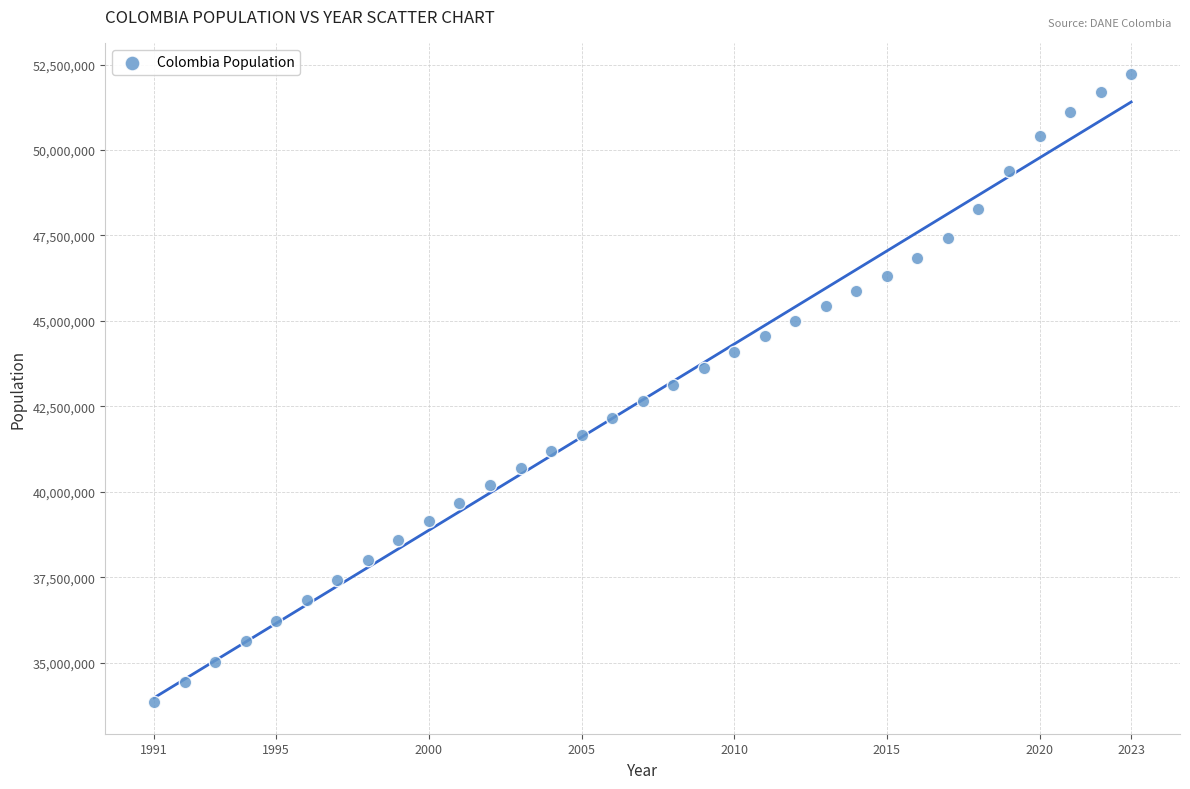

What is the range of Y values (max minus min)?

18374512